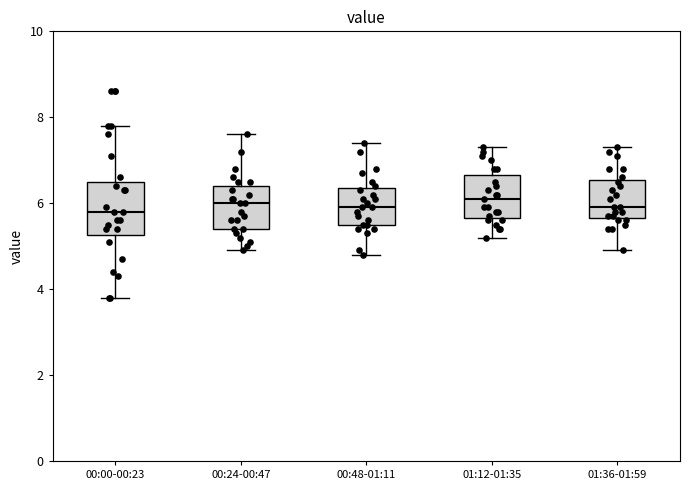

Where does the upper whisker of the box for 01:36-01:59 end on the y-axis? The values are not printed on the chart, so give them approximately, as read against the axis.

7.4